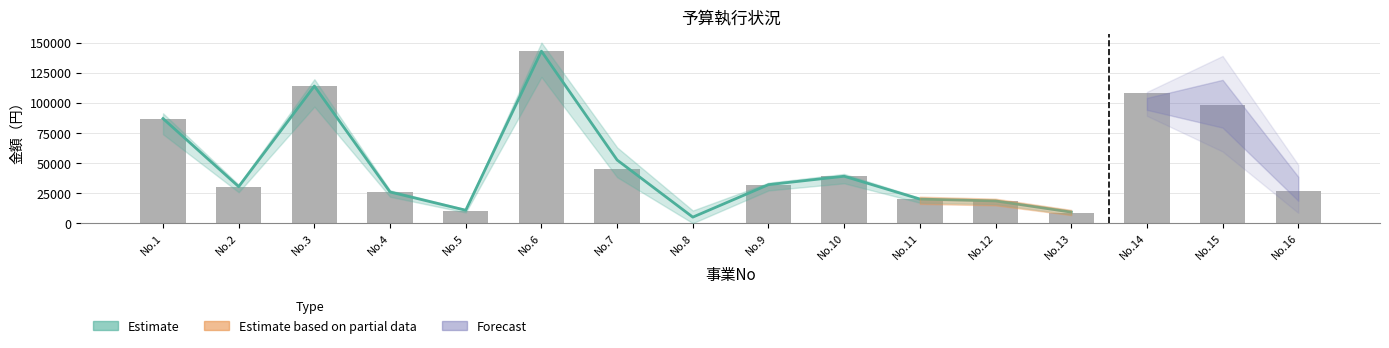

What is the difference between the No values at 7 and 10?

3